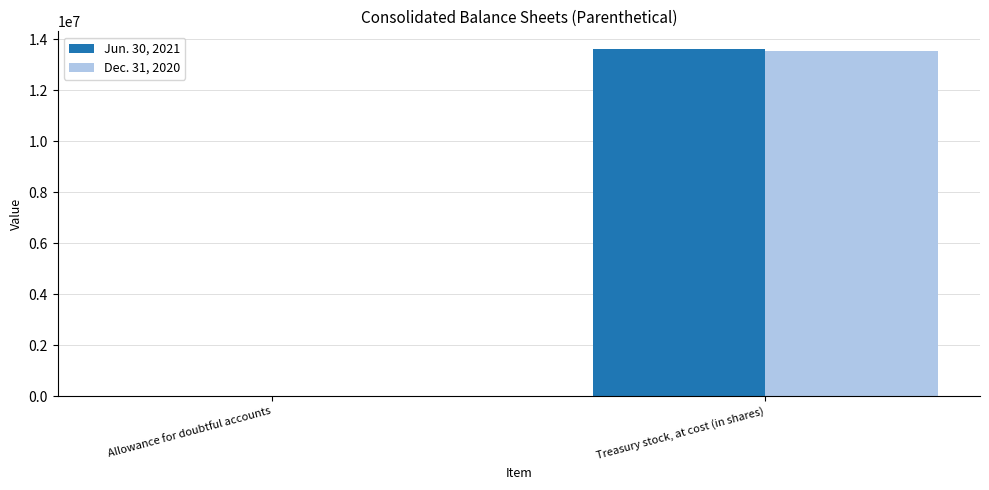

Reading right to left, transcribe all the data shown in this chart.

Jun. 30, 2021: Treasury stock, at cost (in shares)=13633675	Allowance for doubtful accounts=6208
Dec. 31, 2020: Treasury stock, at cost (in shares)=13530074	Allowance for doubtful accounts=6348